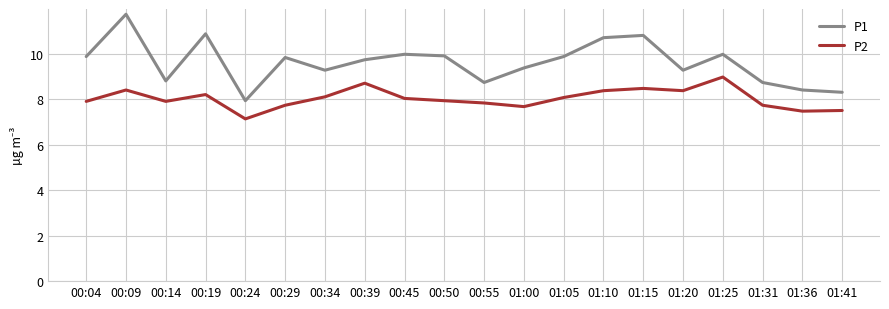

What is the lowest value of the P2 series?

7.1